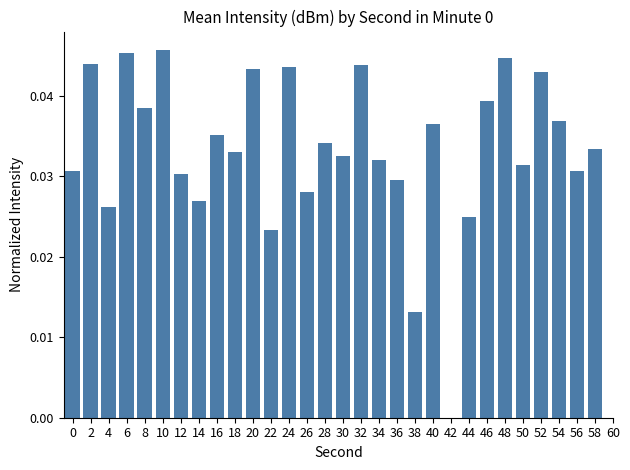

Count the number of data series in this chart.

1